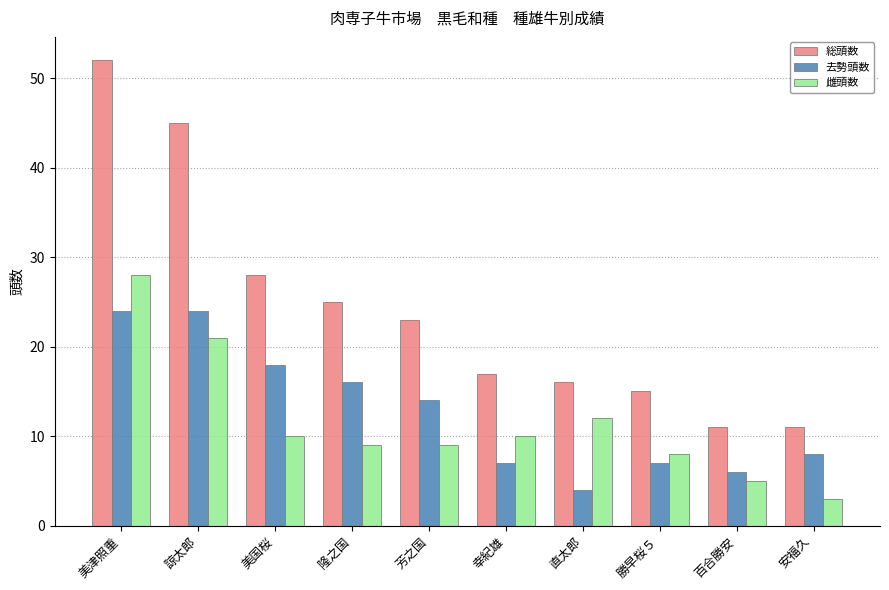

What is the difference between the maximum and minimum values in the 総頭数 series?

41